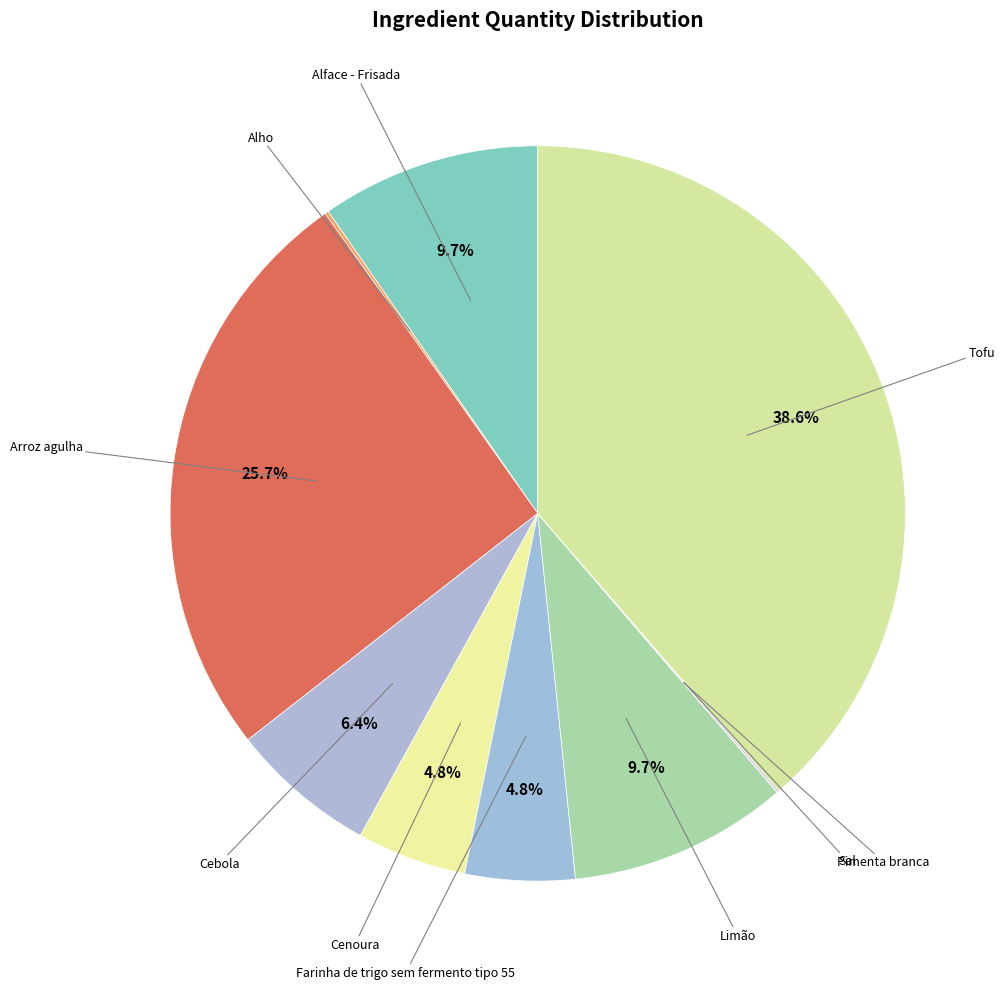

What is the total percentage of Tofu and Cebola?

45.0%